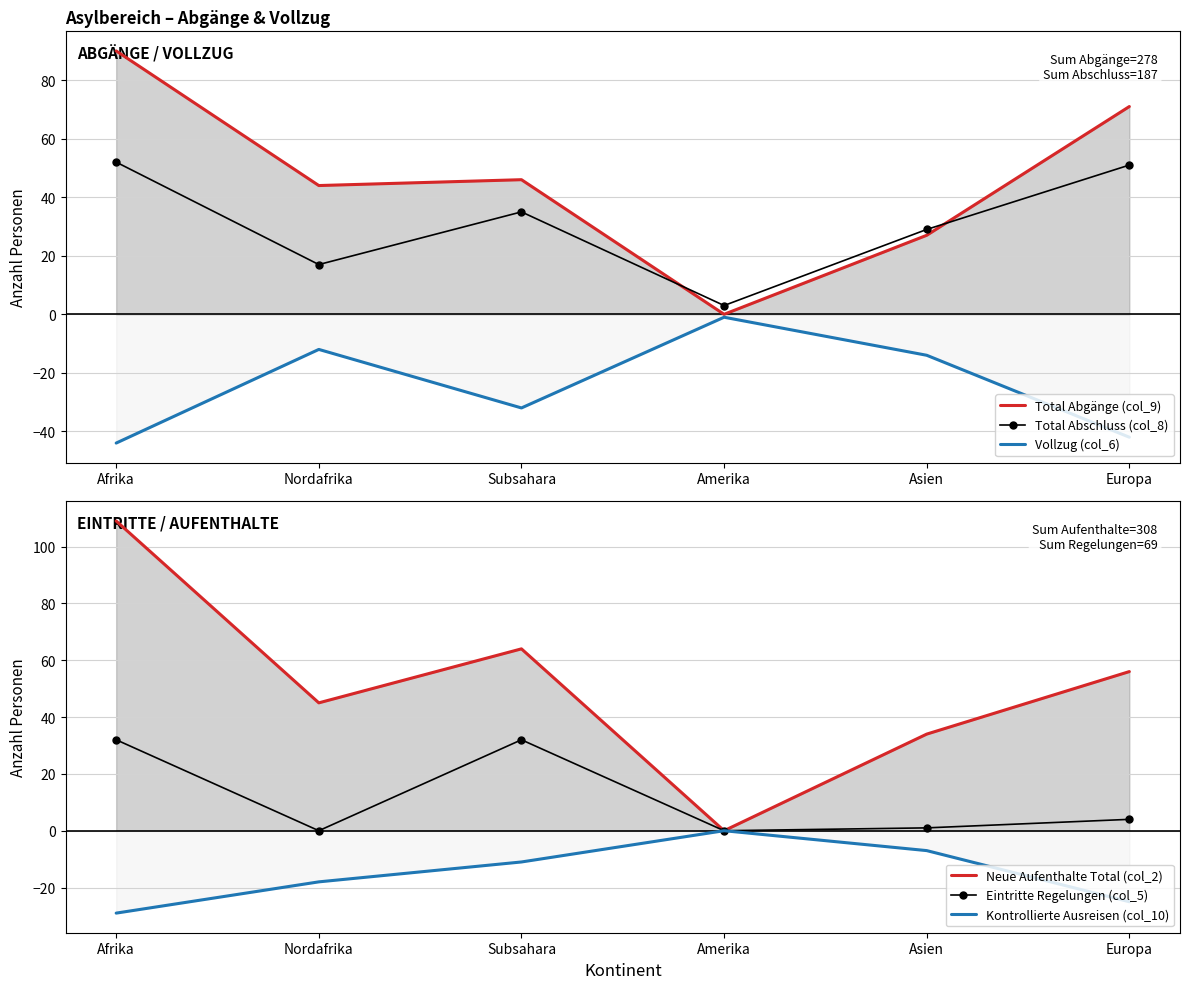

Reading left to right, transcribe all the data shown in this chart.

Total Abgänge (col_9): Afrika=90	Nordafrika=44	Subsahara=46	Amerika=0	Asien=27	Europa=71
Total Abschluss (col_8): Afrika=52	Nordafrika=17	Subsahara=35	Amerika=3	Asien=29	Europa=51
Vollzug (col_6): Afrika=-44	Nordafrika=-12	Subsahara=-32	Amerika=-1	Asien=-14	Europa=-42
Neue Aufenthalte Total (col_2): Afrika=109	Nordafrika=45	Subsahara=64	Amerika=0	Asien=34	Europa=56
Eintritte Regelungen (col_5): Afrika=32	Nordafrika=0	Subsahara=32	Amerika=0	Asien=1	Europa=4
Kontrollierte Ausreisen (col_10): Afrika=-29	Nordafrika=-18	Subsahara=-11	Amerika=0	Asien=-7	Europa=-25